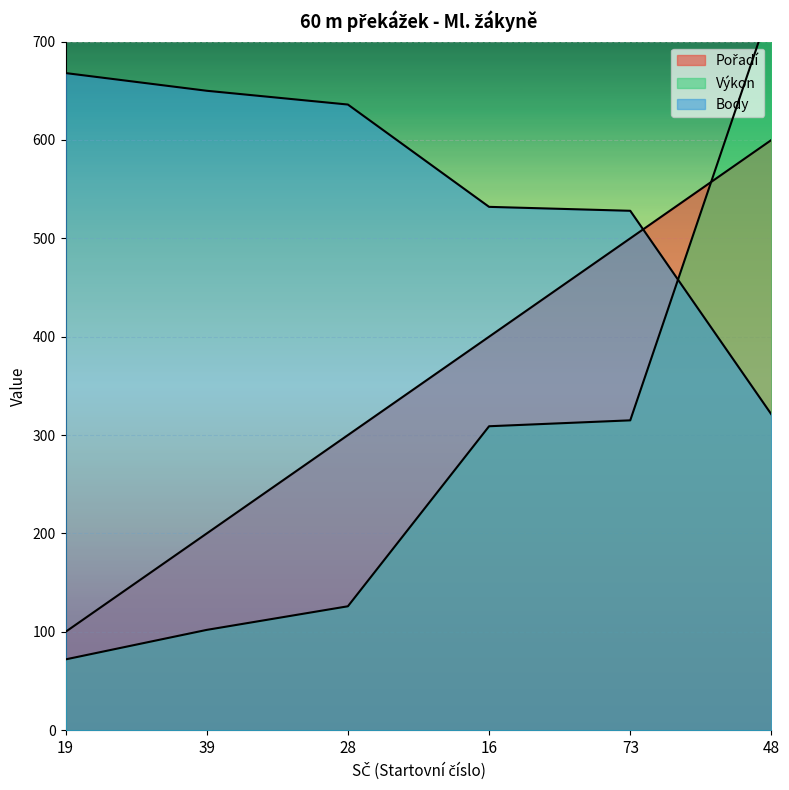

What is the value of the Výkon point at the 5th from the left?

315.0